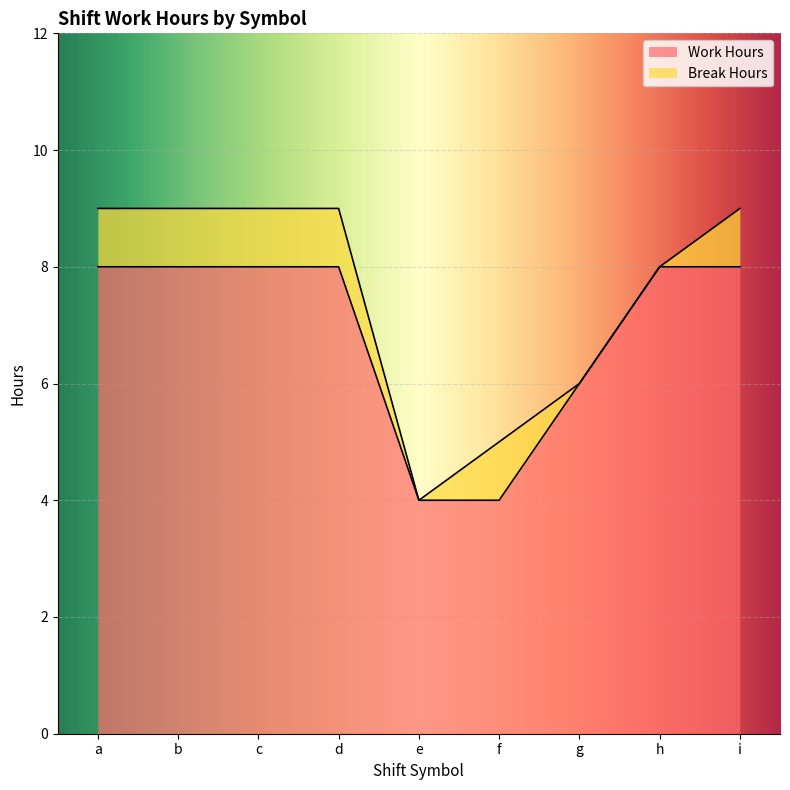

What is the minimum value shown in the chart?

4